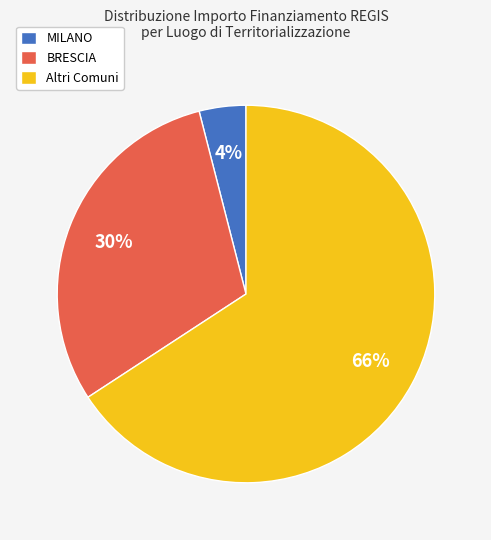

Which slice represents more than half of the pie?

Altri Comuni